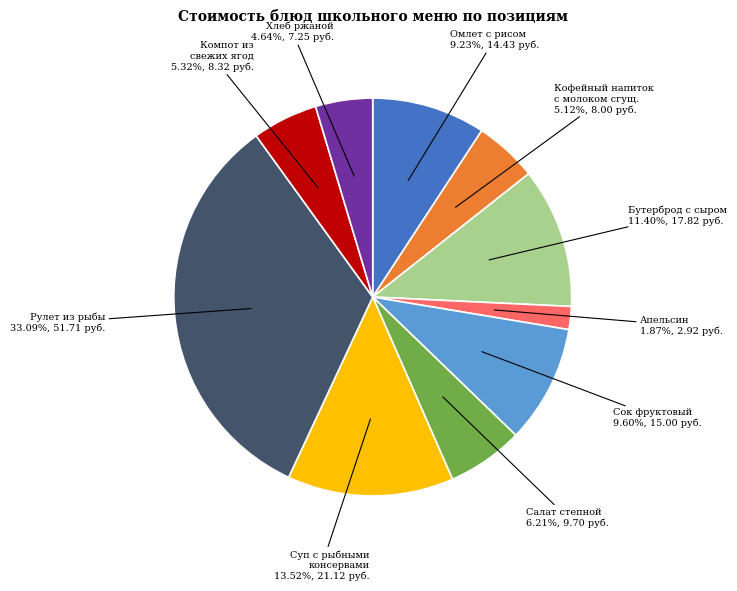

Which has a higher value, Омлет с рисом or Апельсин?

Омлет с рисом